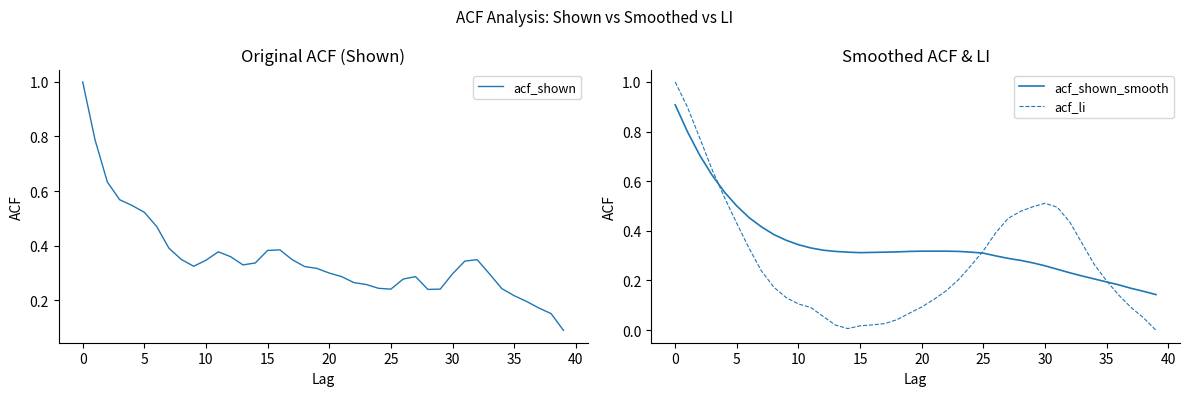

What is the approximate value of acf_li at 31?

0.5